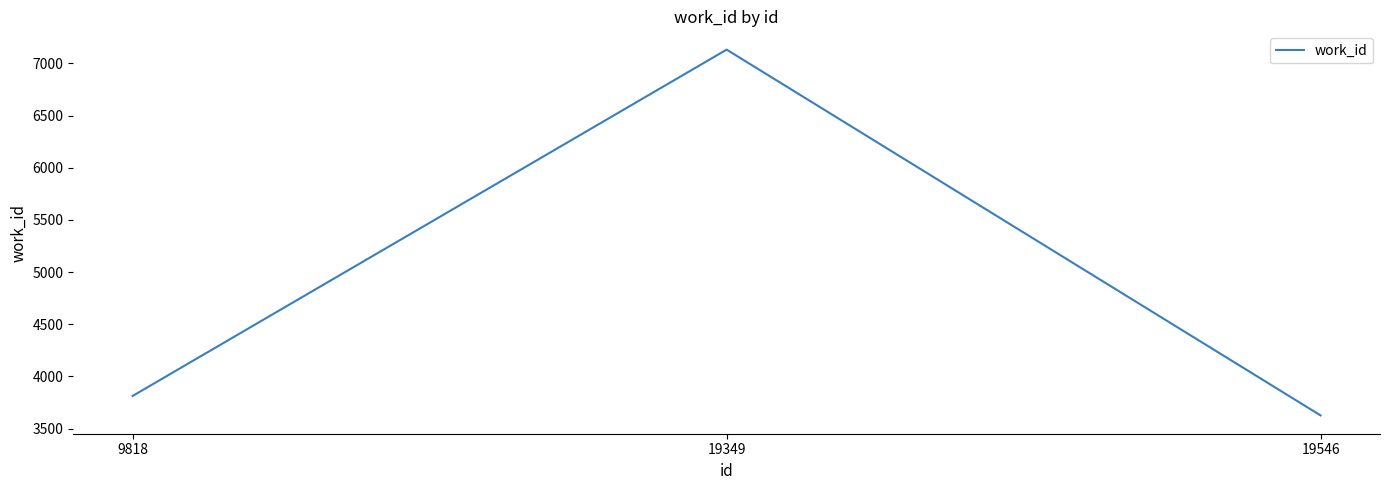

What is the difference between the maximum and minimum values?

3506